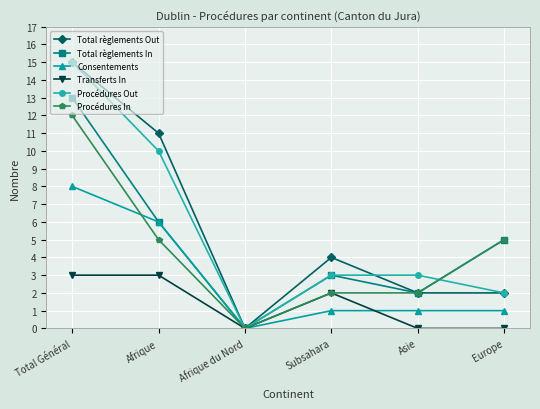

What is the difference between the Procédures Out values at Total Général and Europe?

13